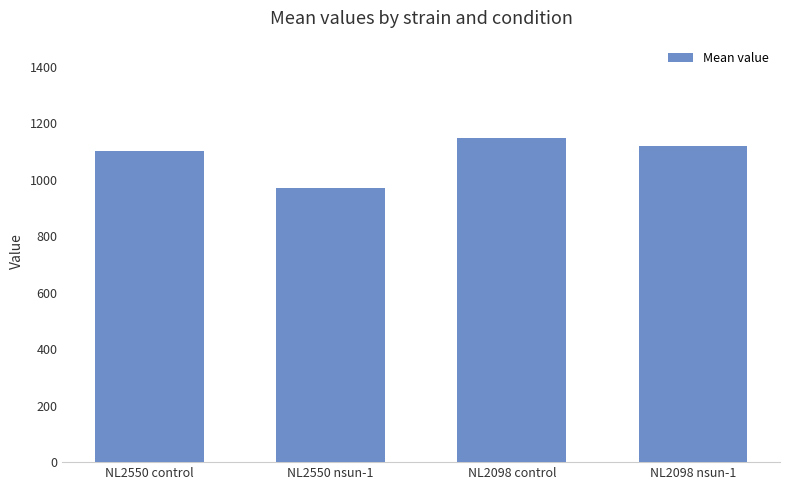

What is the difference between the values at NL2098 nsun-1 and NL2550 nsun-1?

148.5